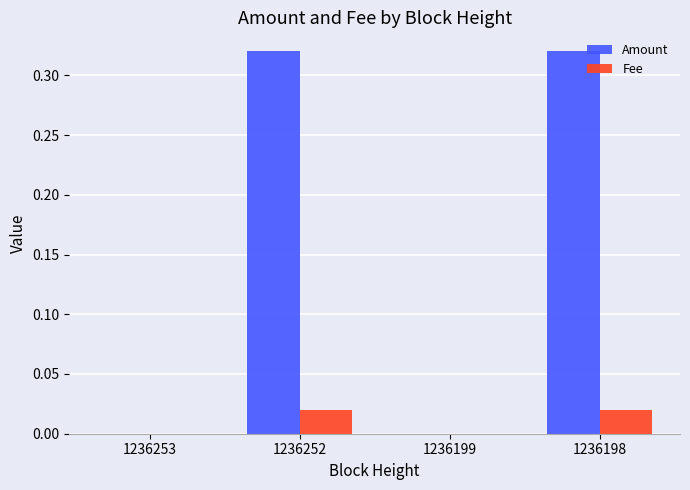

How many data points does each series have?

4